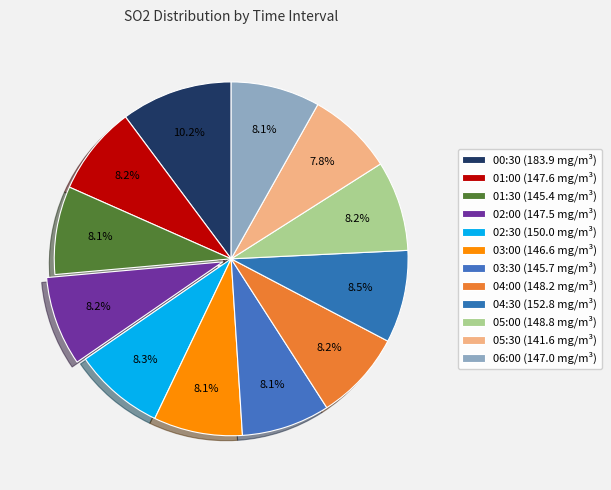

How many slices are in this pie chart?

12